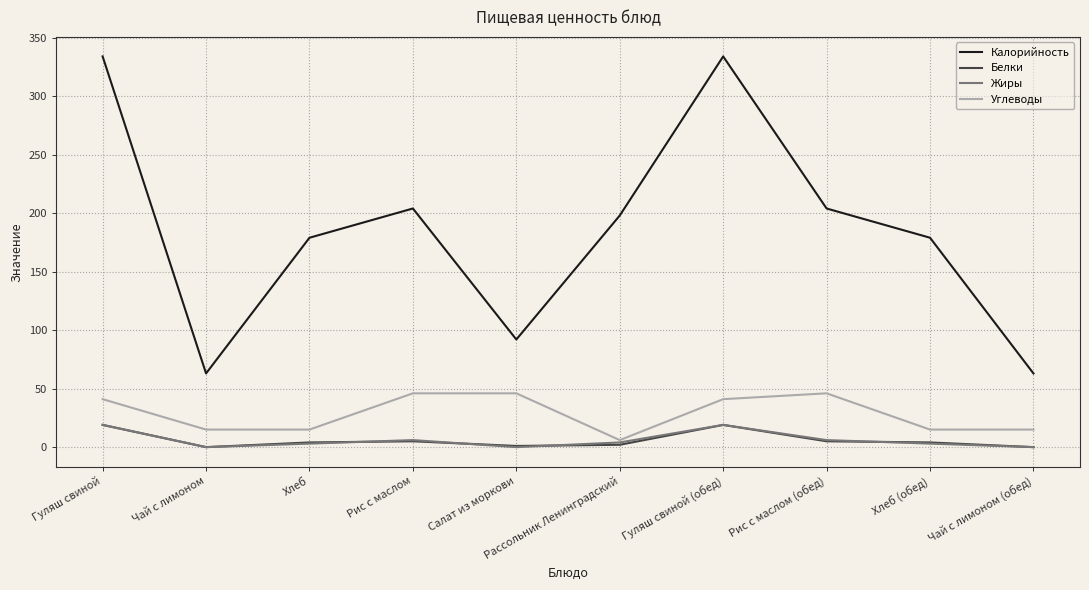

The Белки series shows 19 at Гуляш свиной. True or false?

True